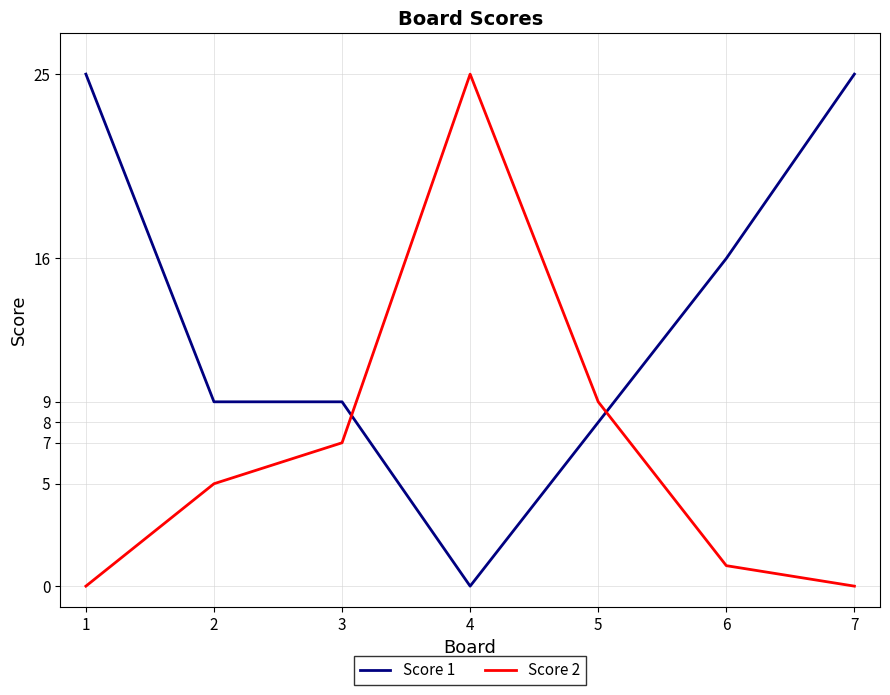

What is the total value across all series at 6?

17